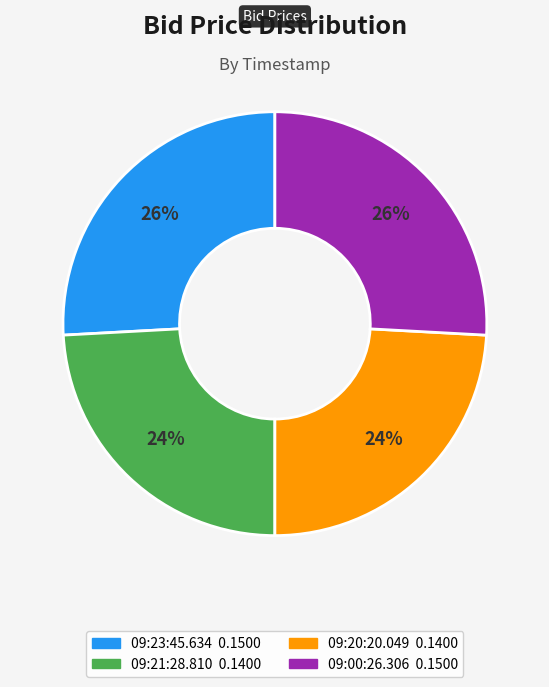

To the nearest percent, what is the difference between the largest and smallest slice percentages?

2%